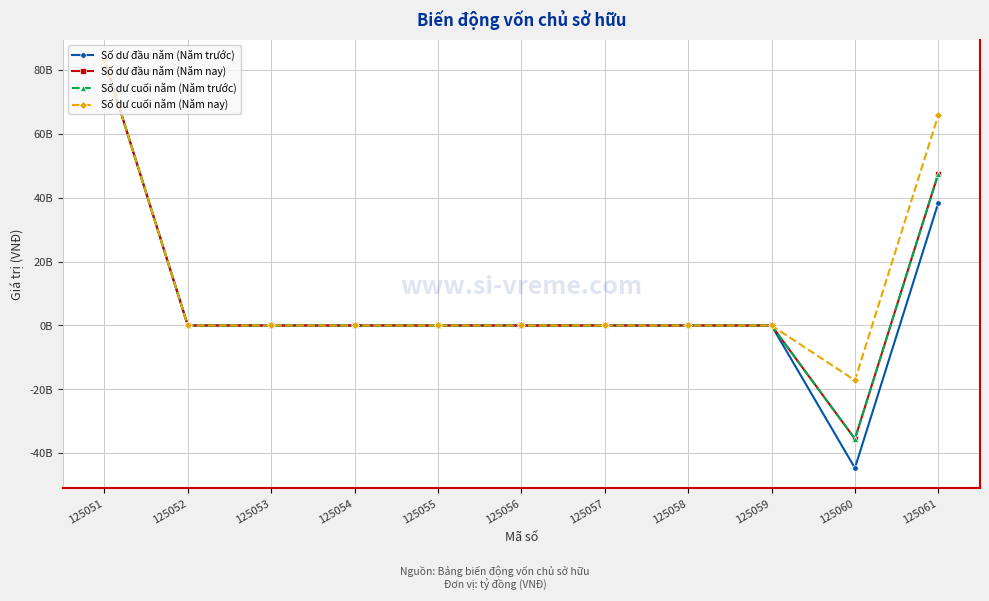

Does the chart have visible grid lines?

Yes